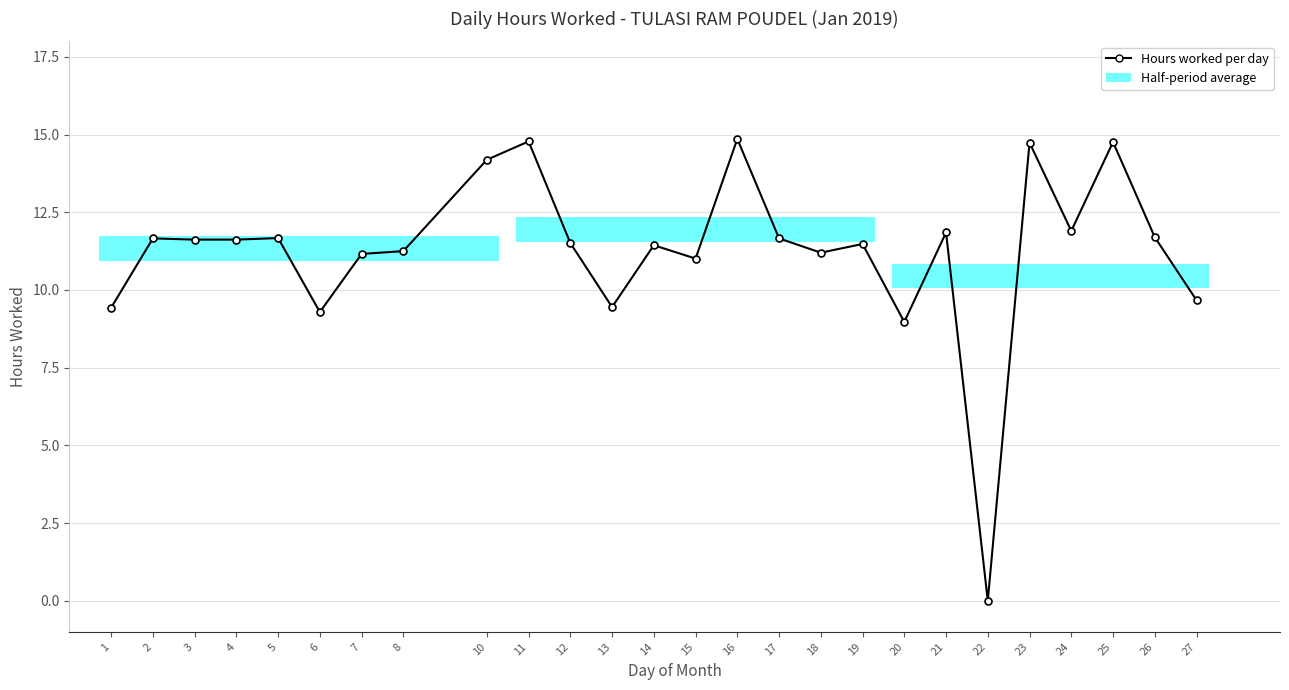

Read the value at 23.

14.7